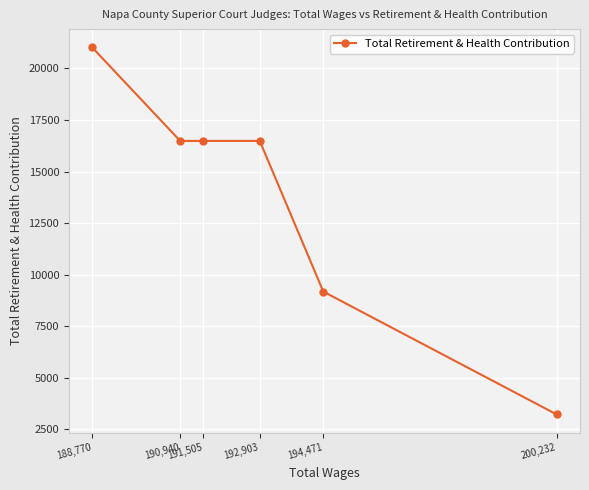

Rank the categories by value from highest to lowest.

188,770, 192,903, 191,505, 190,940, 194,471, 200,232